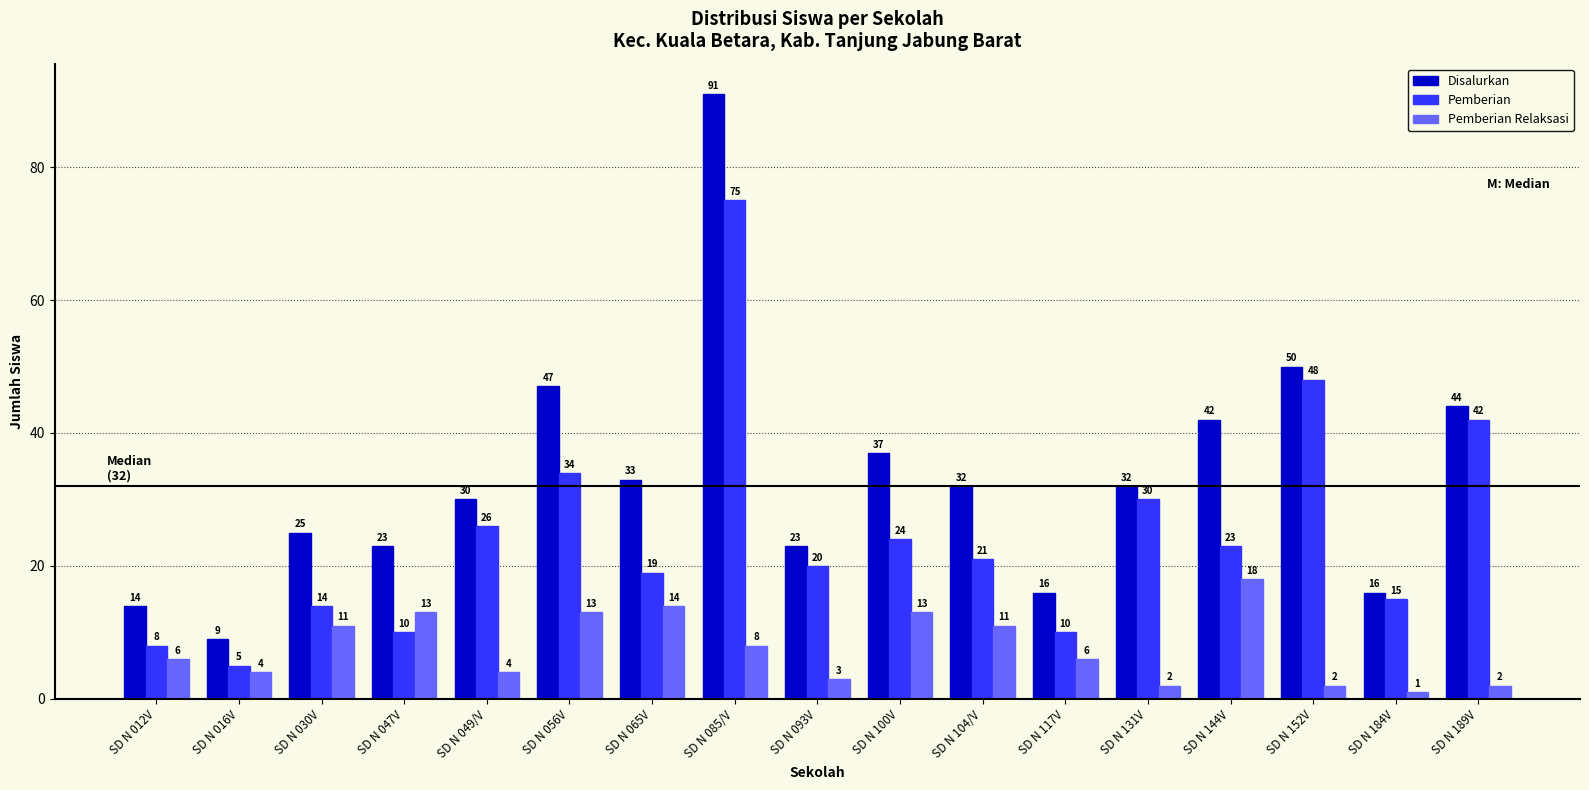

True or false: Pemberian has a value of 32 at SD N 065V.

False